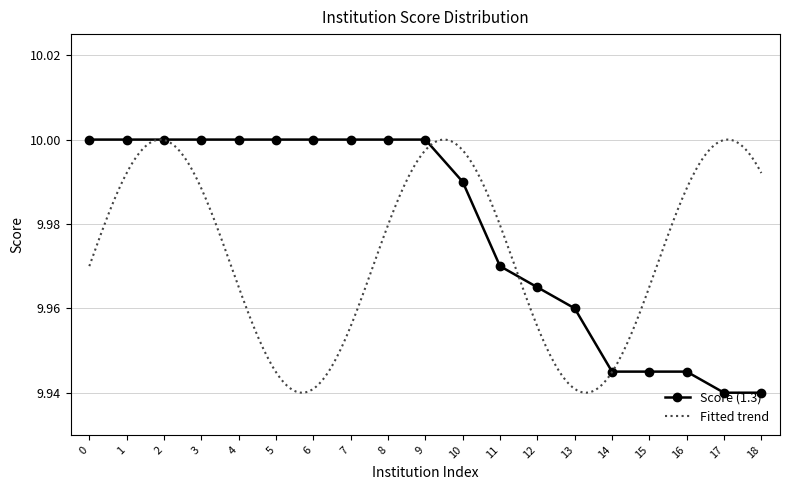

The Score (1.3) series shows 15.4 at 0. True or false?

False